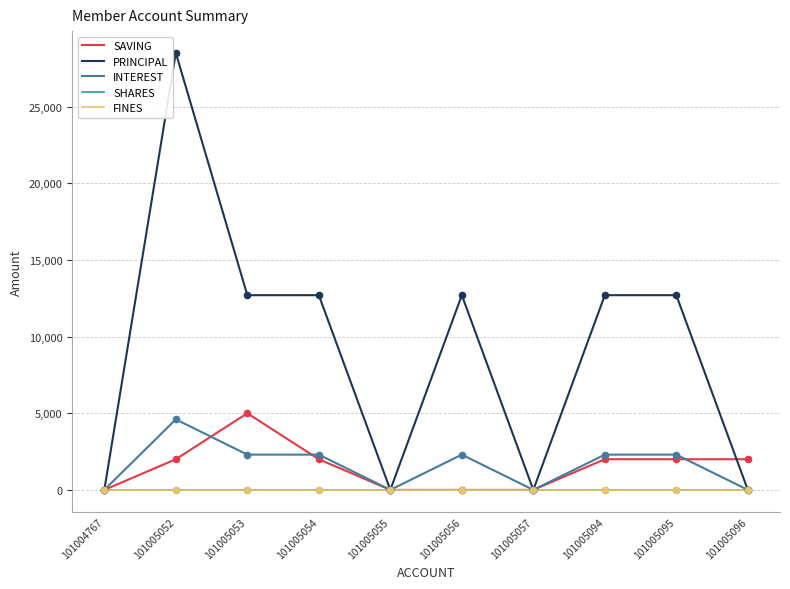

Which series has the largest total across all categories?

PRINCIPAL